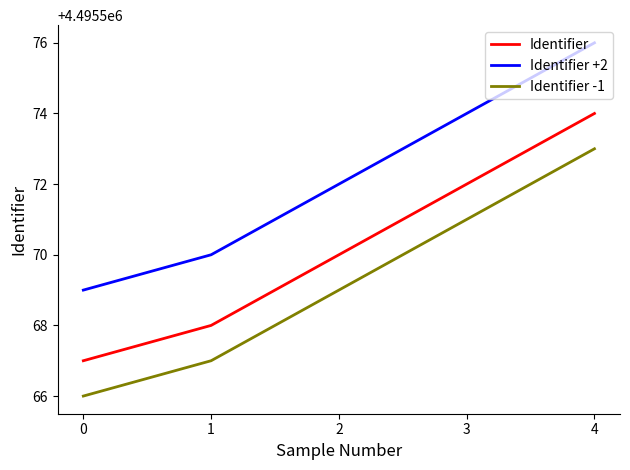

What is the sum of the Identifier +2 values at 3 and 4?

8991150